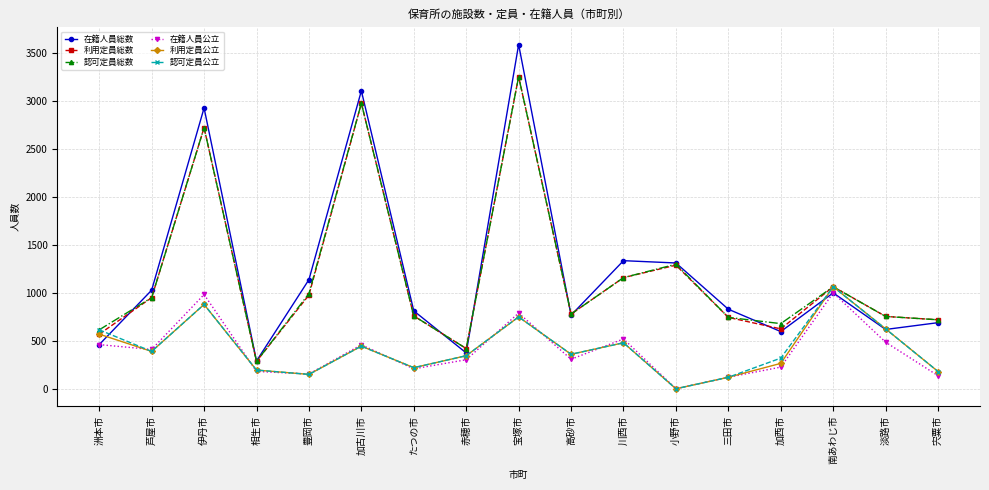

In 認可定員公立, how many points are higher than both neighbors (excluding endpoints)?

5